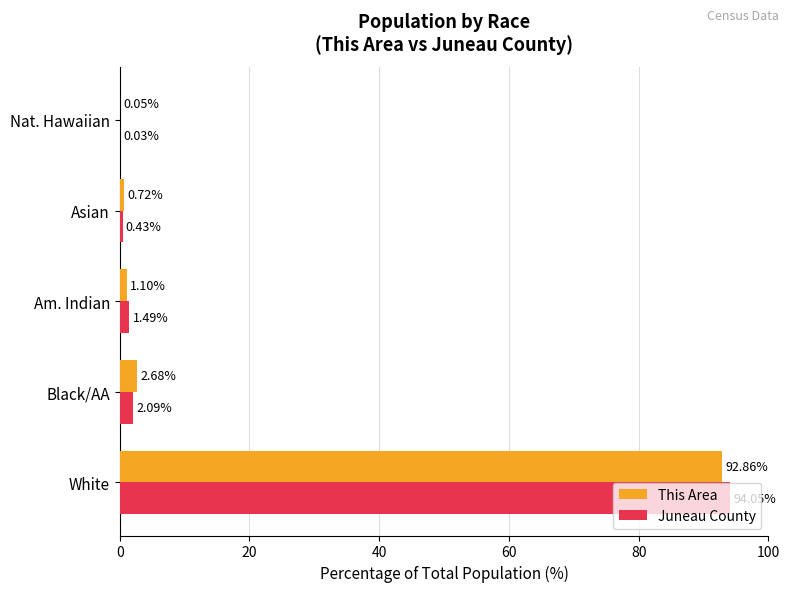

What are all the series names shown in the legend?

This Area, Juneau County